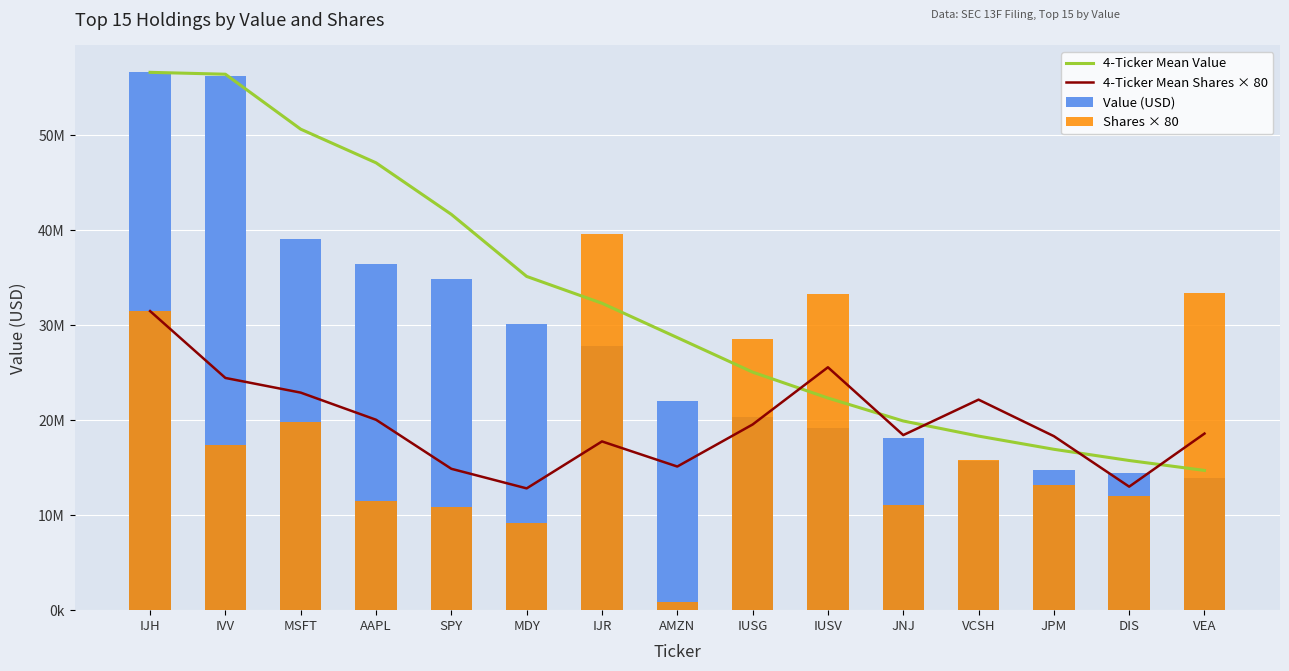

At which category does the chart reach its peak across all series?

IJH